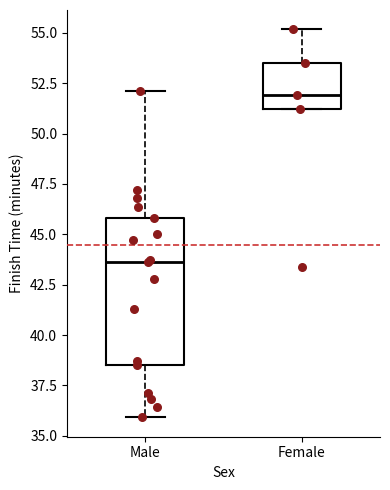

Which box has the highest median line?

Female